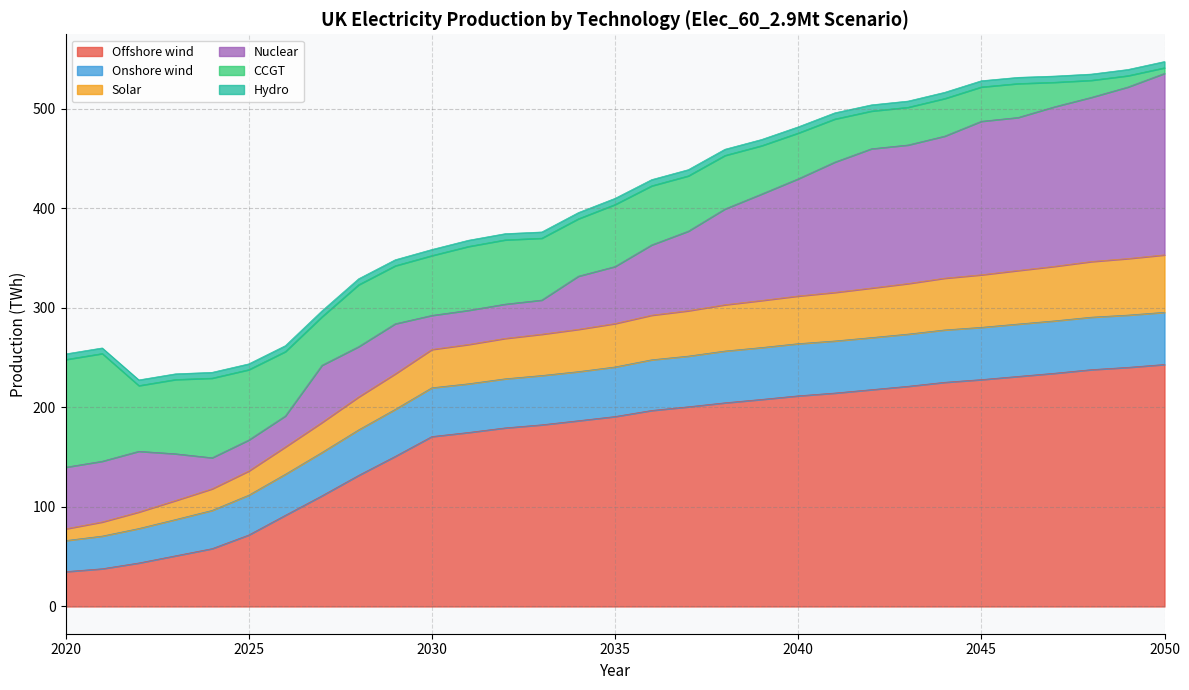

True or false: Onshore wind and Offshore wind intersect in this chart.

False